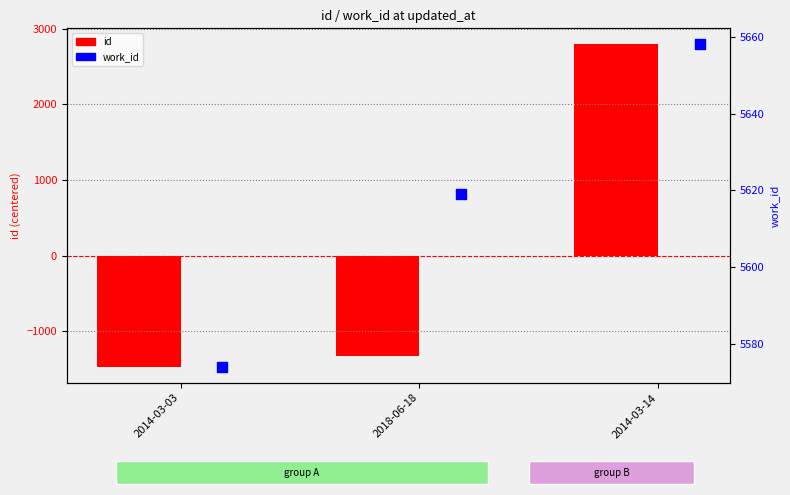

What are all the series names shown in the legend?

id, work_id